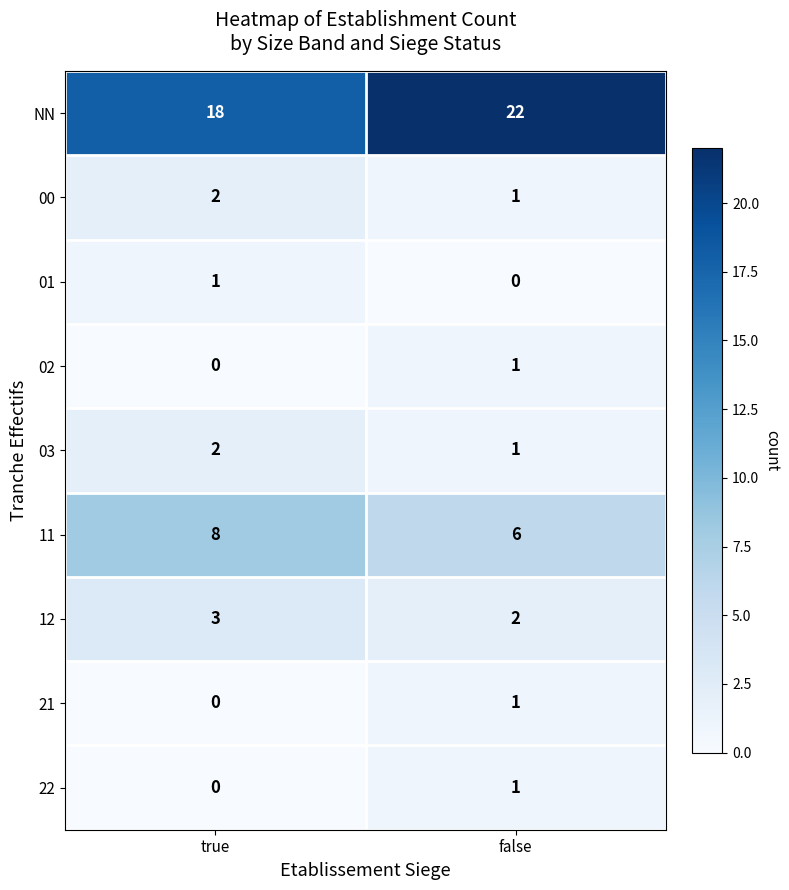

List the labels in order of 00 value, smallest first.

false, true